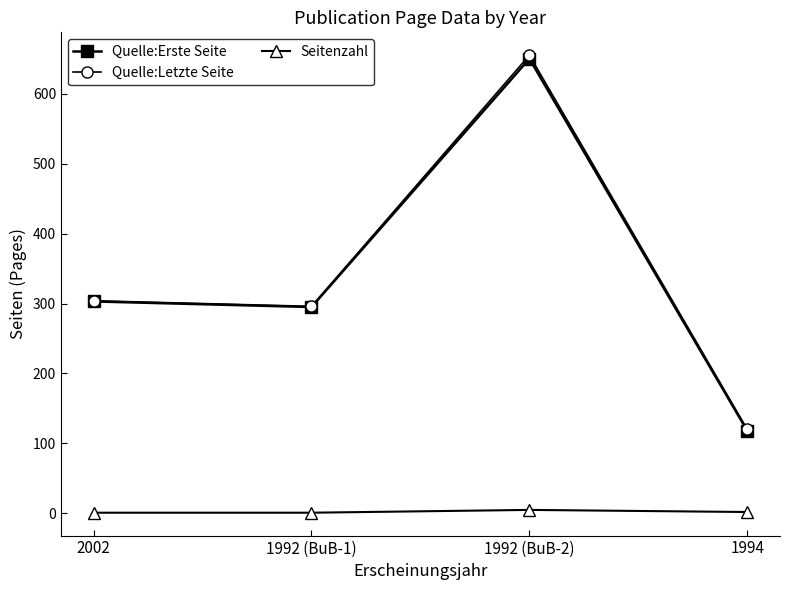

Which series changed the most between 1992 (BuB-1) and 1994?

Quelle:Erste Seite